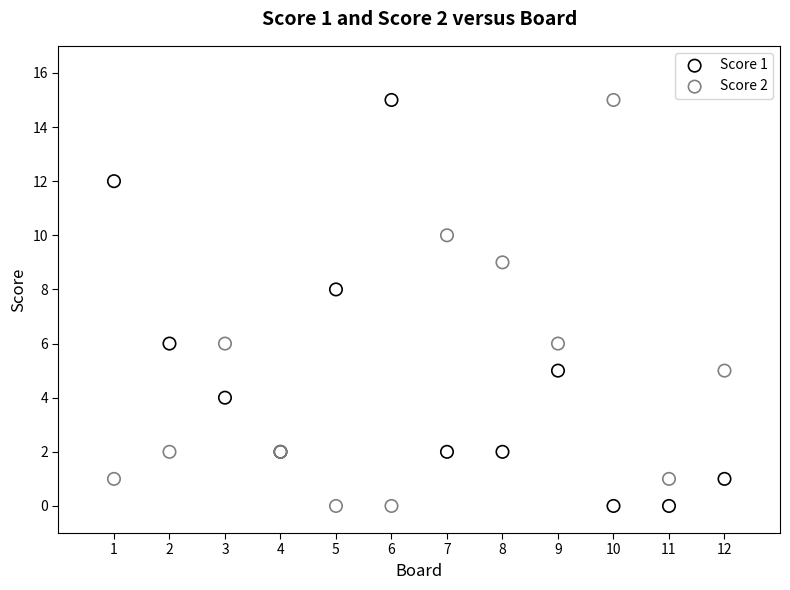

What is the X range (max minus min) for the scatter plot?

11